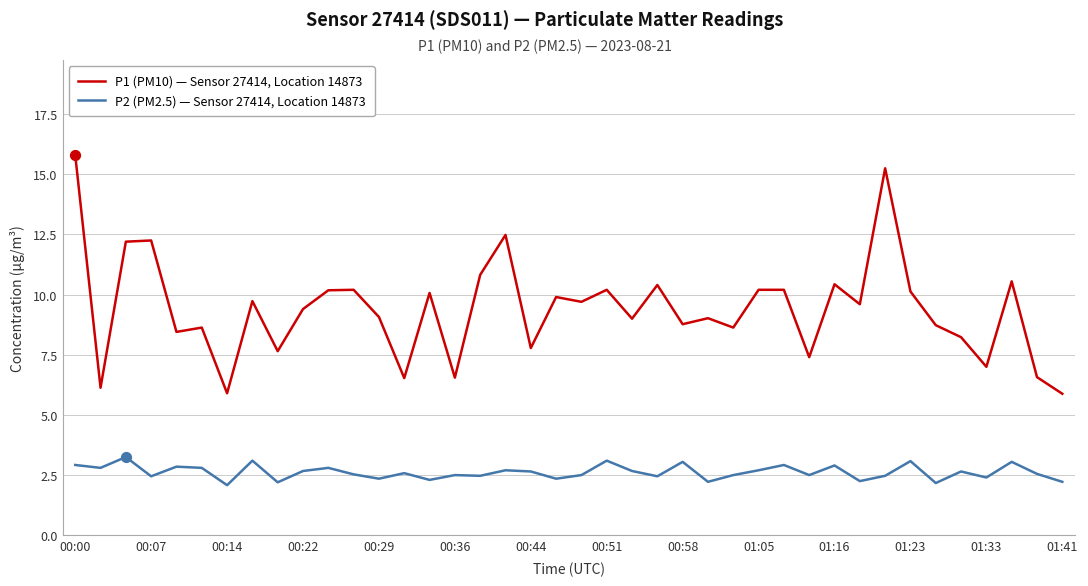

Which series has the largest total across all categories?

P1 (PM10) — Sensor 27414, Location 14873